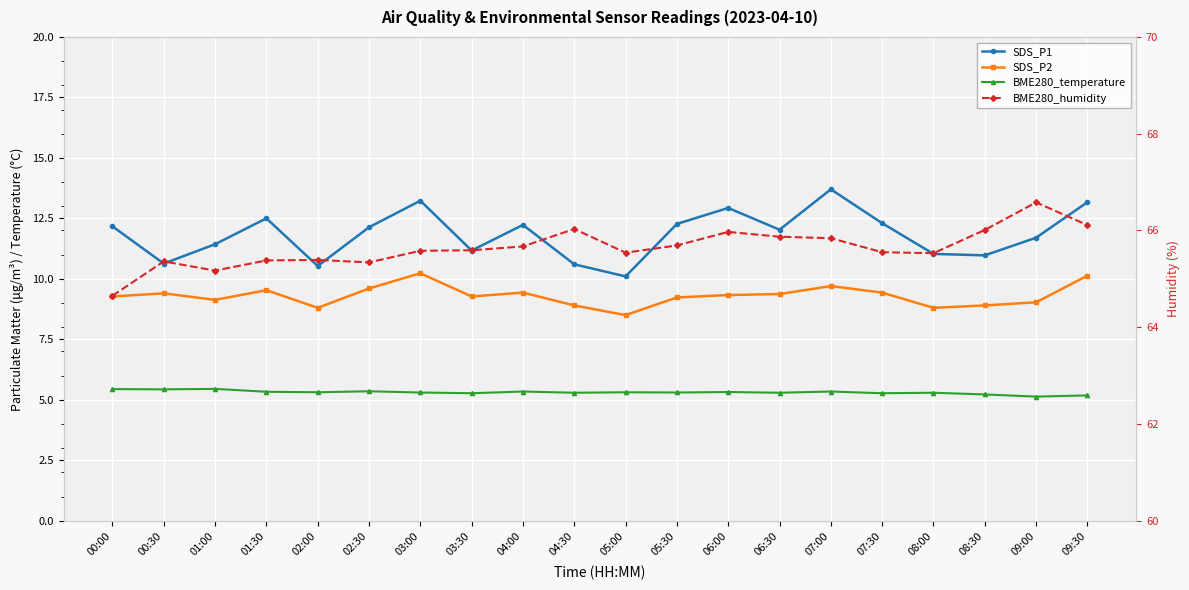

What is the minimum value shown in the chart?

5.1